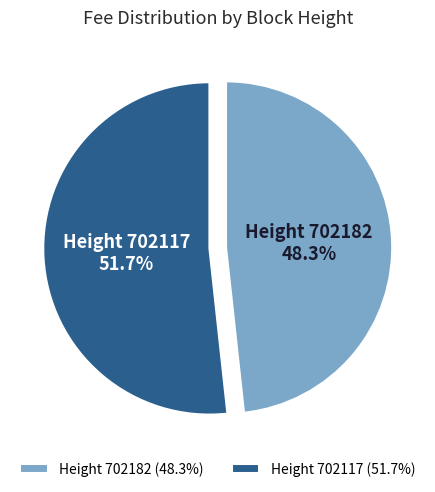

Is there any slice that represents more than half of the pie?

Yes